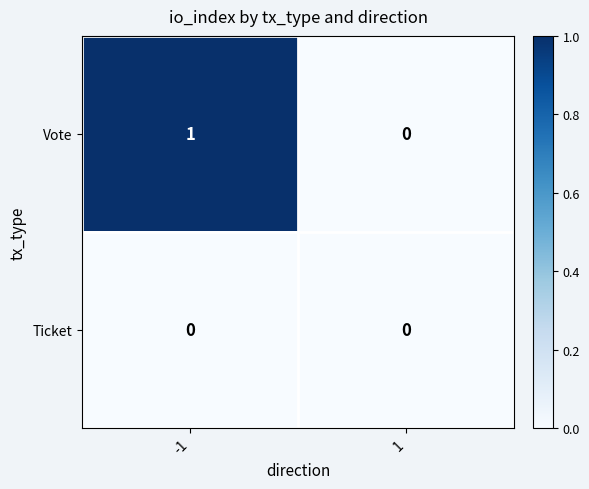

Which series has the widest spread of values?

Vote